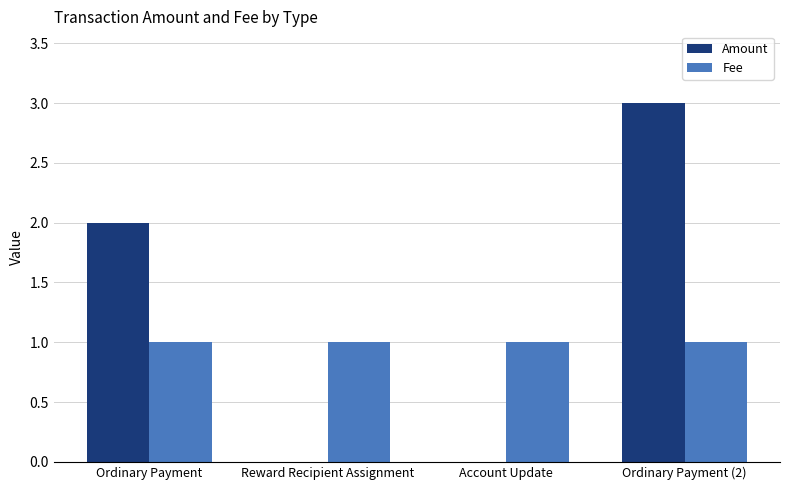

The Fee series shows 0.3 at Account Update. True or false?

False